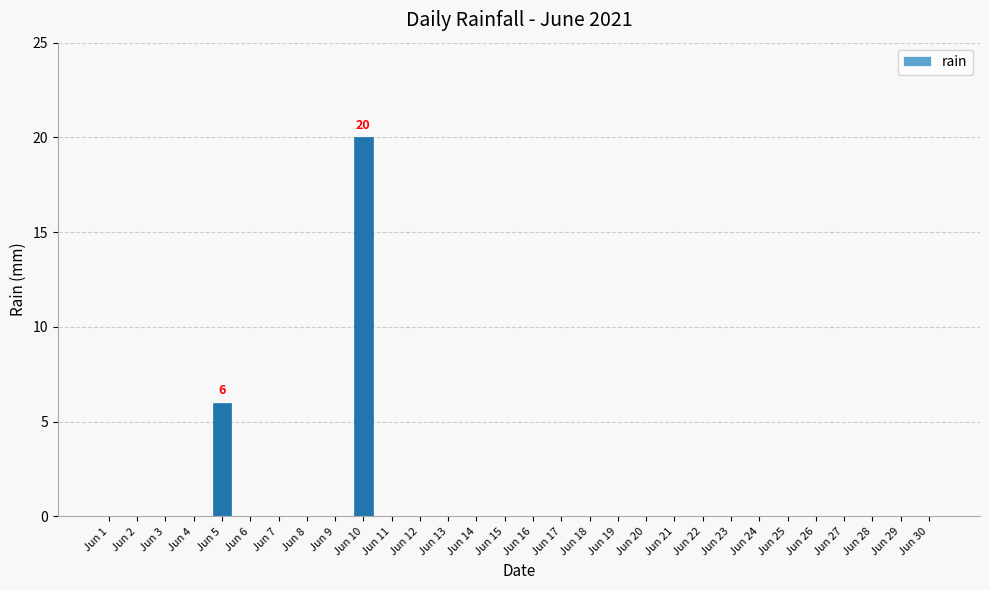

Reading right to left, extract all data points from this chart.

0	0	0	0	0	0	0	0	0	0	0	0	0	0	0	0	0	0	0	0	20	0	0	0	0	6	0	0	0	0